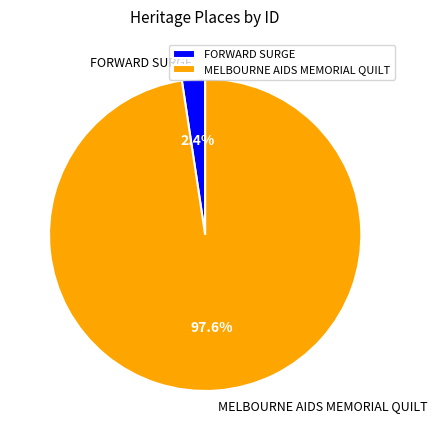

To the nearest percent, what percentage of the pie is FORWARD SURGE?

2%